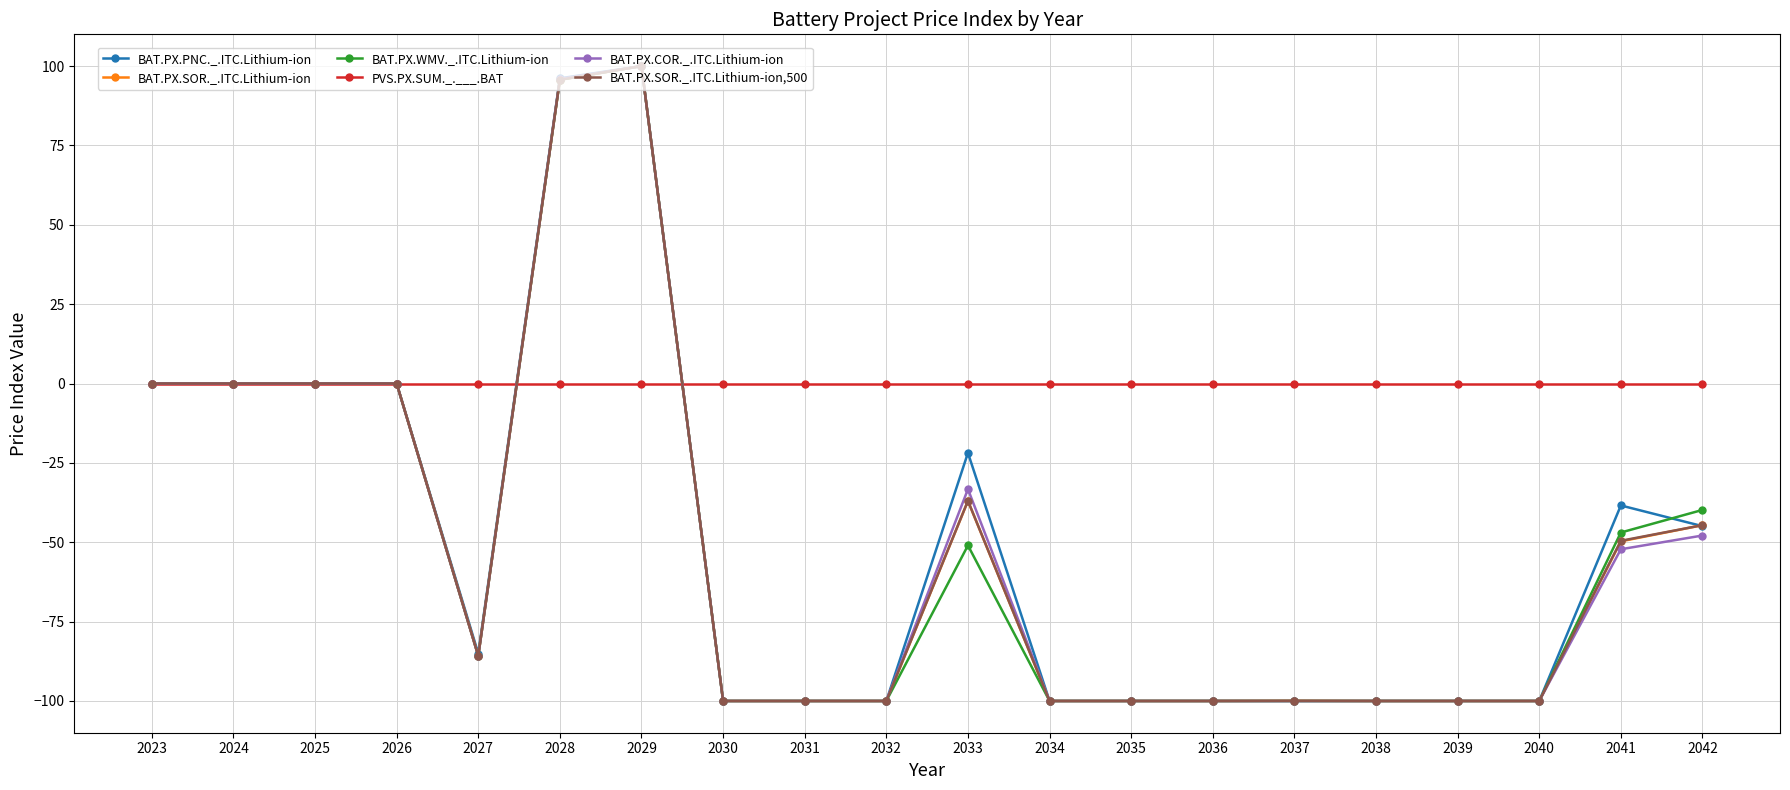

What is the spread (max minus min) of values at 2027?

85.8